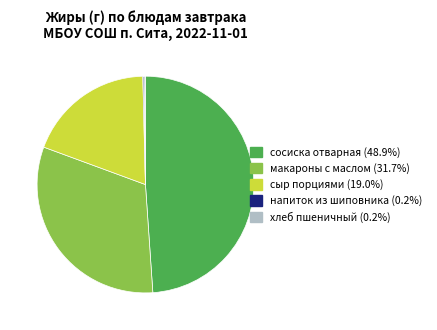

Combined, do макароны с маслом (31.7%) and сосиска отварная (48.9%) account for over 50%?

Yes